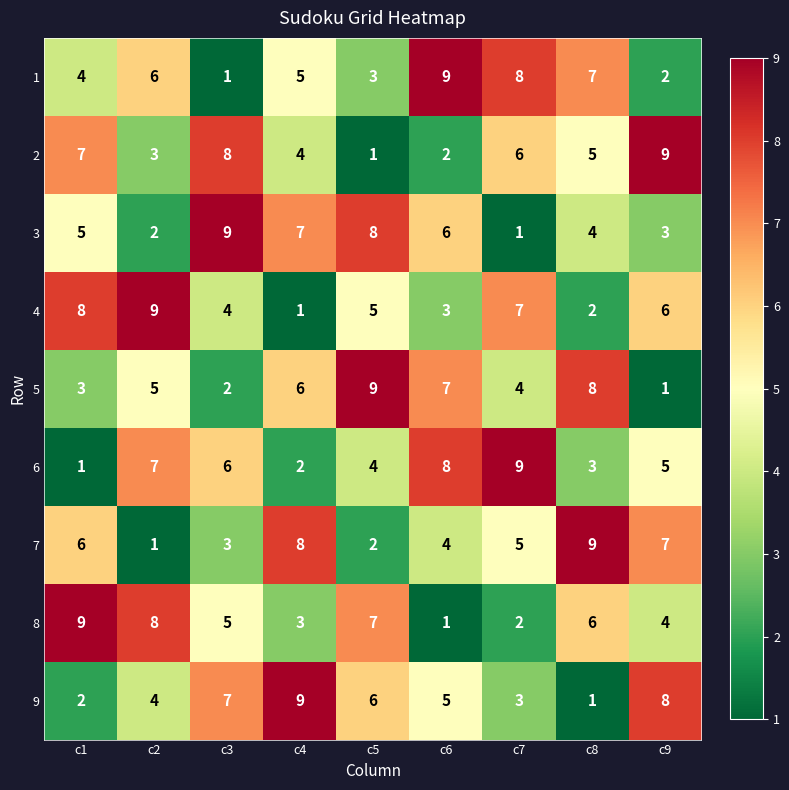

Between c4 and c6, which series saw the biggest shift?

6